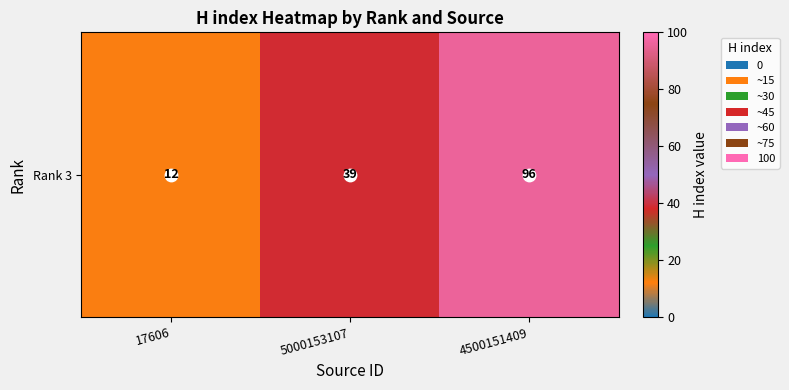

What is the average value?

49